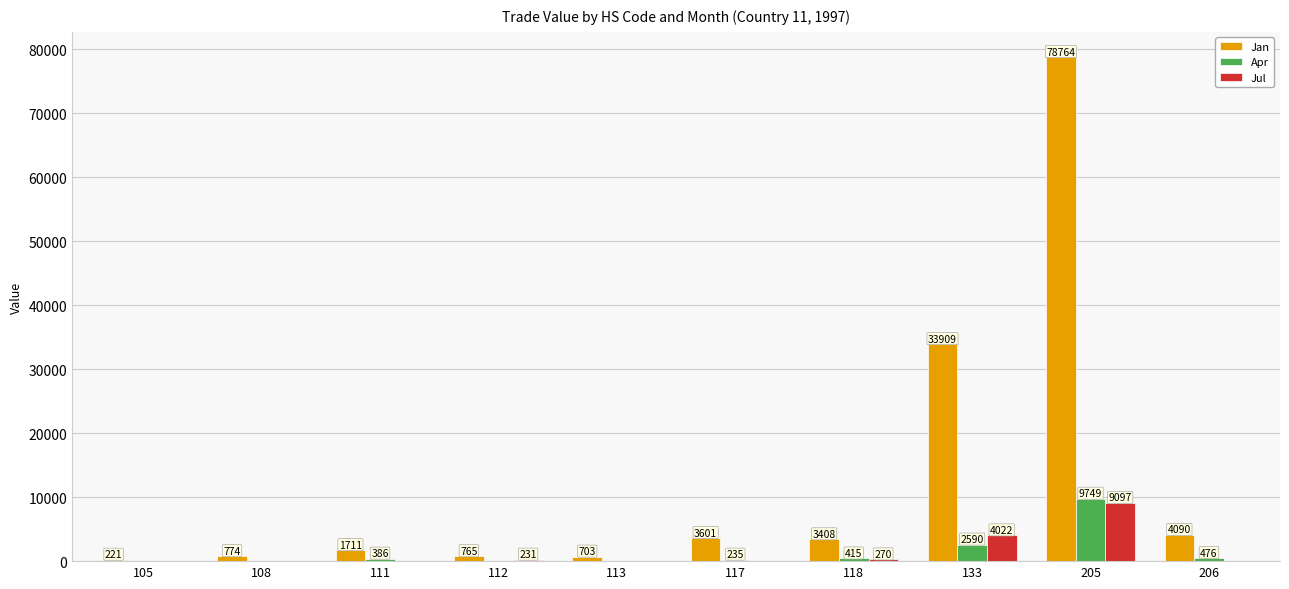

Which series has the largest total across all categories?

Jan